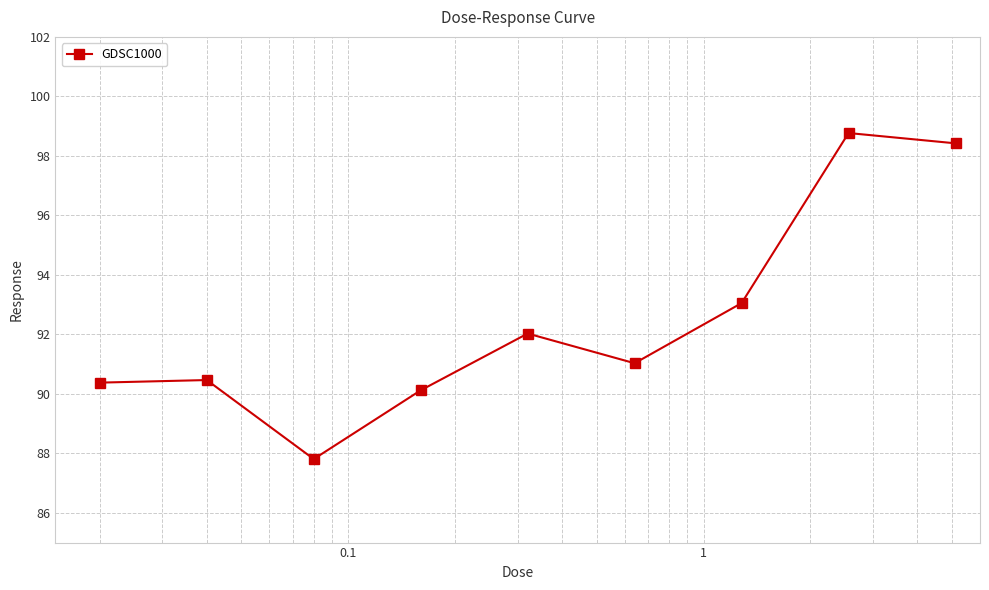

What is the maximum value shown in the chart?

98.8